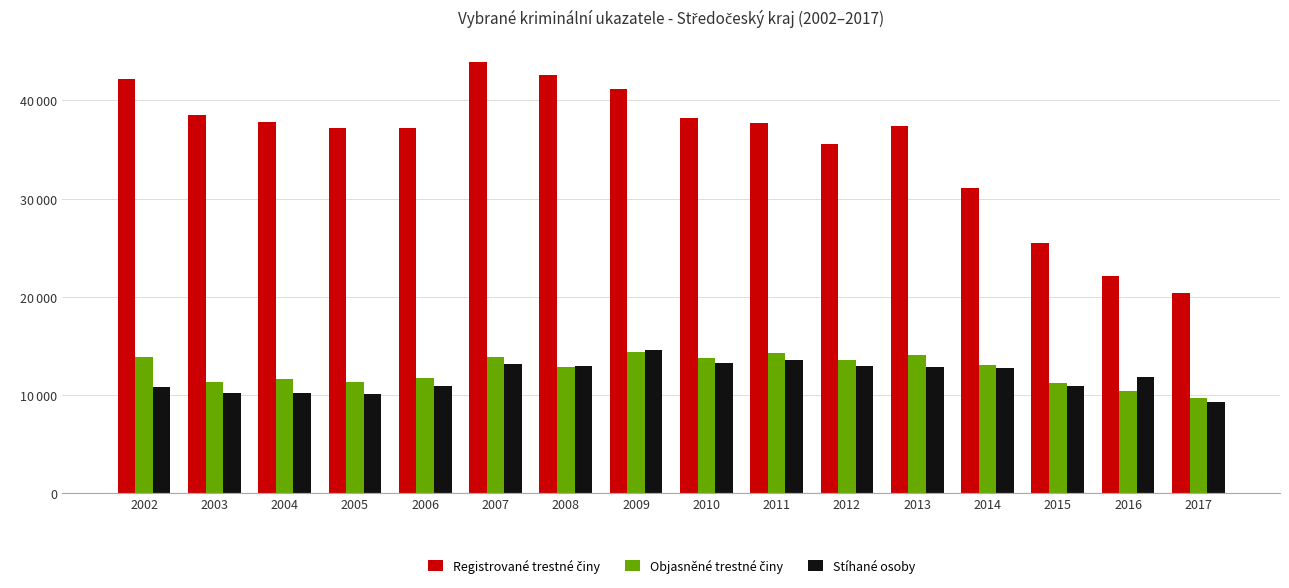

Does the chart contain any negative values?

No